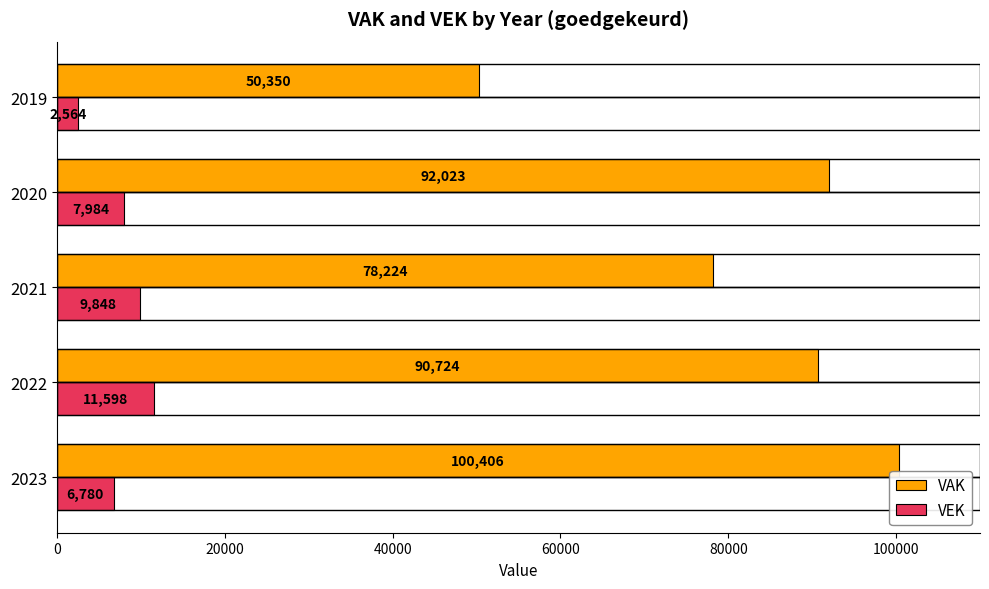

Where is VEK nearest to the value 7081?

2023